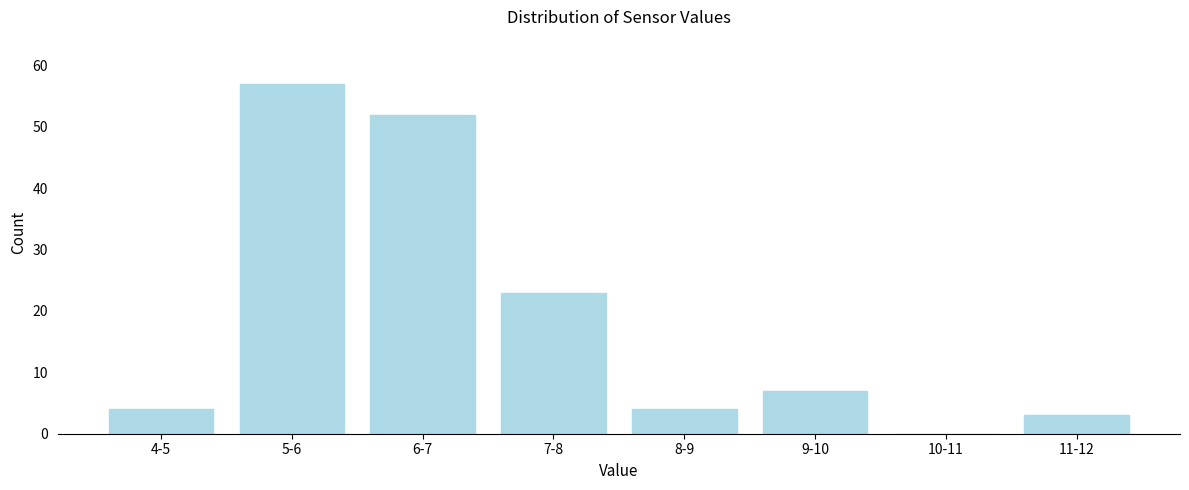

Reading left to right, list all the values displayed in this chart.

4-5=4	5-6=57	6-7=52	7-8=23	8-9=4	9-10=7	10-11=0	11-12=3